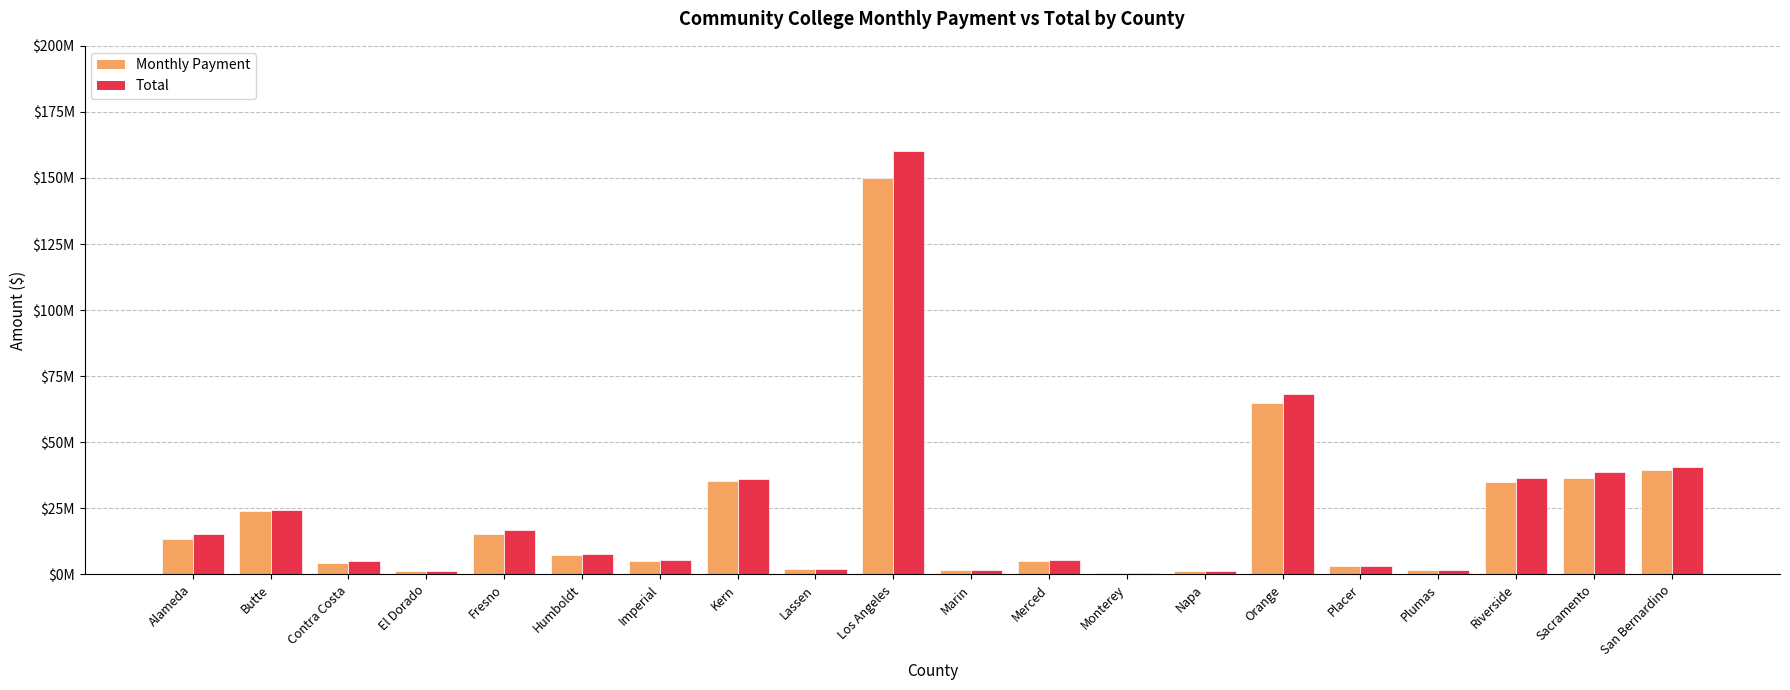

Rank the categories by Total value from highest to lowest.

Los Angeles, Orange, San Bernardino, Sacramento, Riverside, Kern, Butte, Fresno, Alameda, Humboldt, Merced, Imperial, Contra Costa, Placer, Lassen, Marin, Plumas, Napa, El Dorado, Monterey